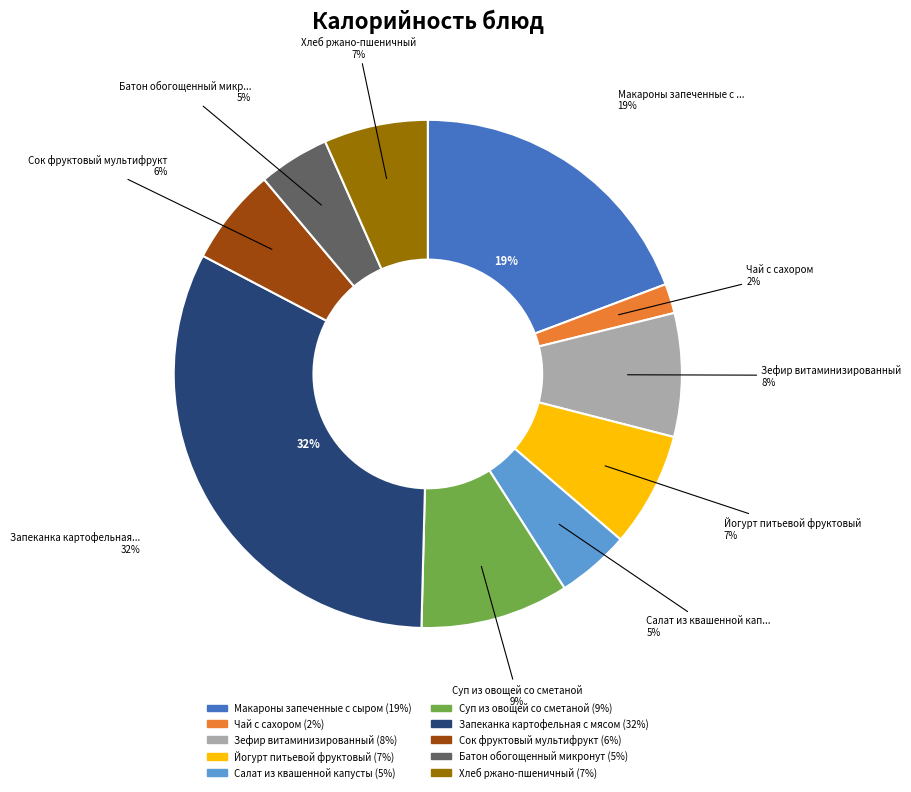

What is the smallest slice in the pie chart?

Чай с сахором